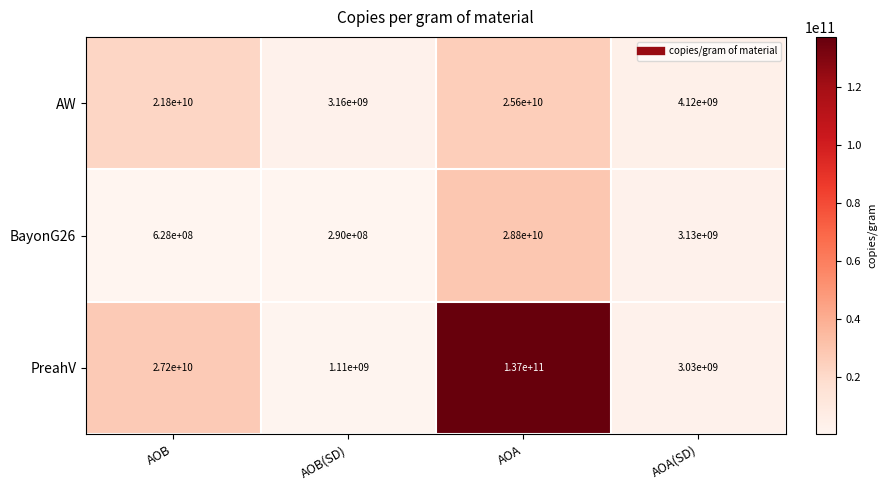

True or false: PreahV has a value of 27200000000 at AOB.

True